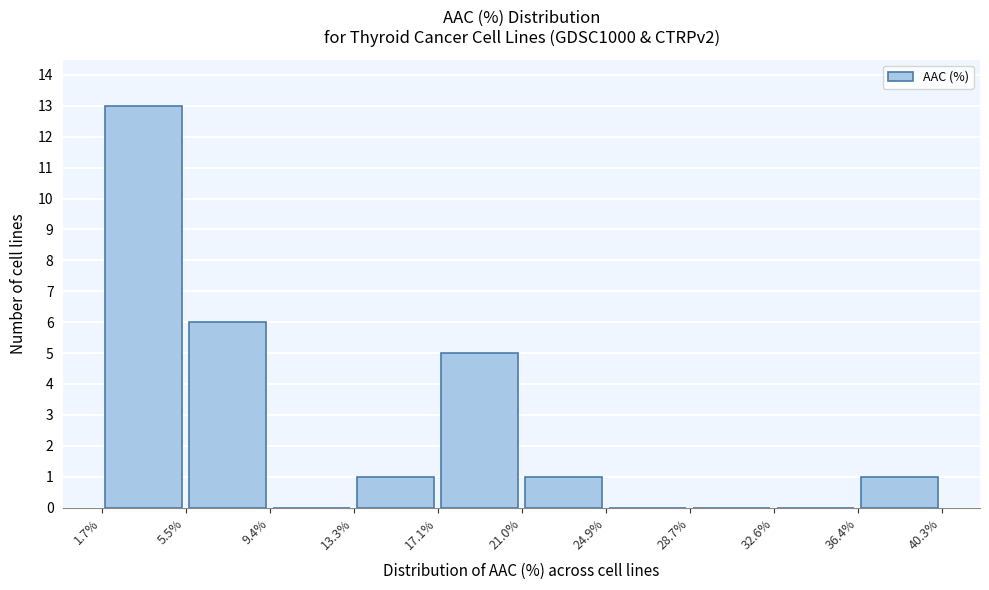

Reading left to right, list every bar in this chart as the range it spans on the x-axis followed by its height. The values are not printed on the chart, so give them approximately, as read against the axis.

1.7% to 5.5%: 13
5.5% to 9.4%: 6
9.4% to 13.3%: 0
13.3% to 17.1%: 1
17.1% to 21.0%: 5
21.0% to 24.9%: 1
24.9% to 28.7%: 0
28.7% to 32.6%: 0
32.6% to 36.4%: 0
36.4% to 40.3%: 1